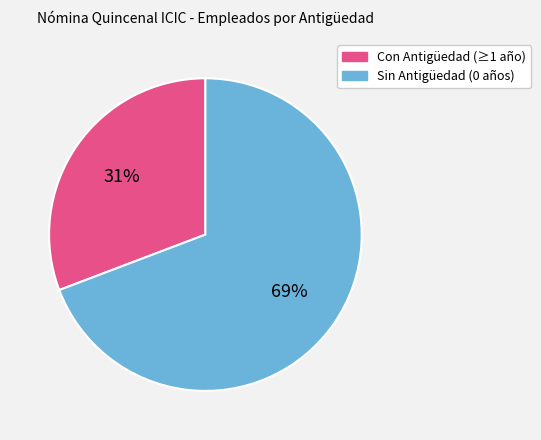

What is the ratio of the value at Con Antigüedad (≥1 año) to the value at Sin Antigüedad (0 años)?

0.4